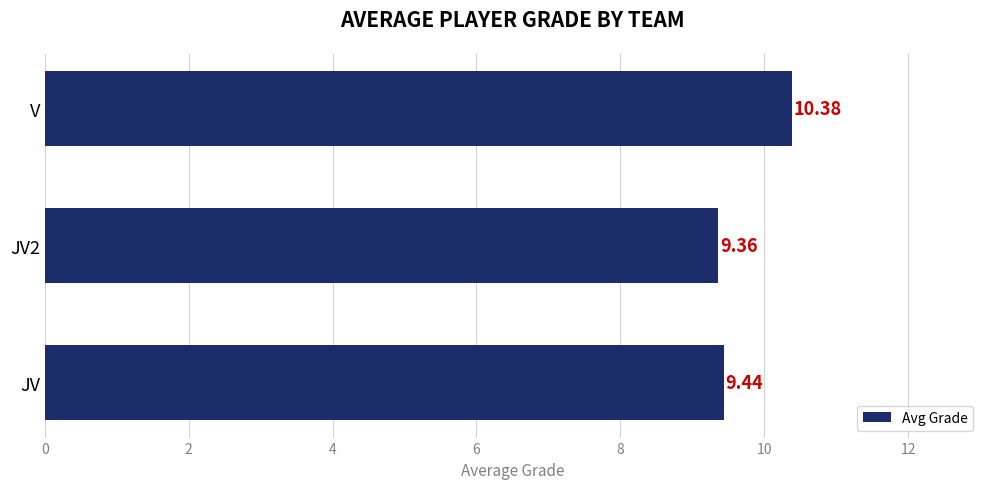

List the labels in order of value, smallest first.

JV2, JV, V